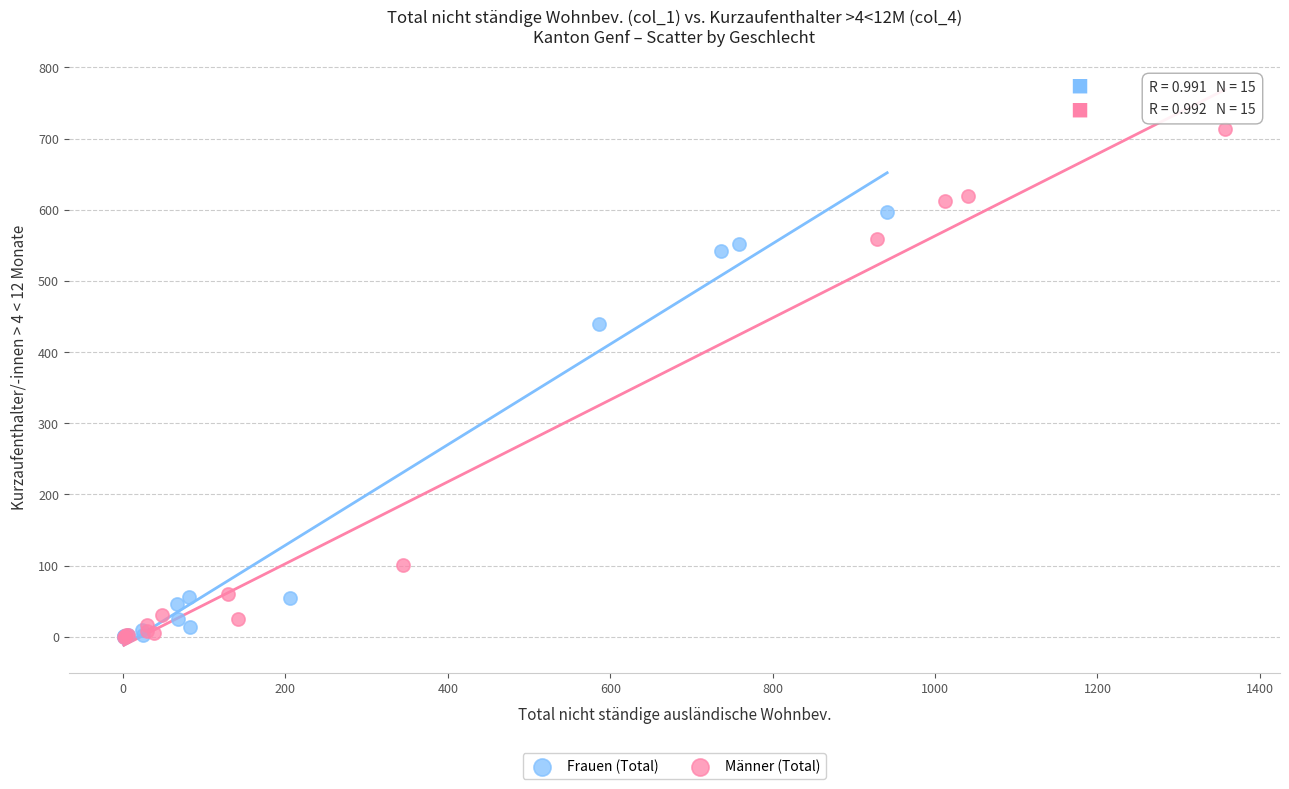

Which series reaches the maximum Y coordinate?

Männer (Total)